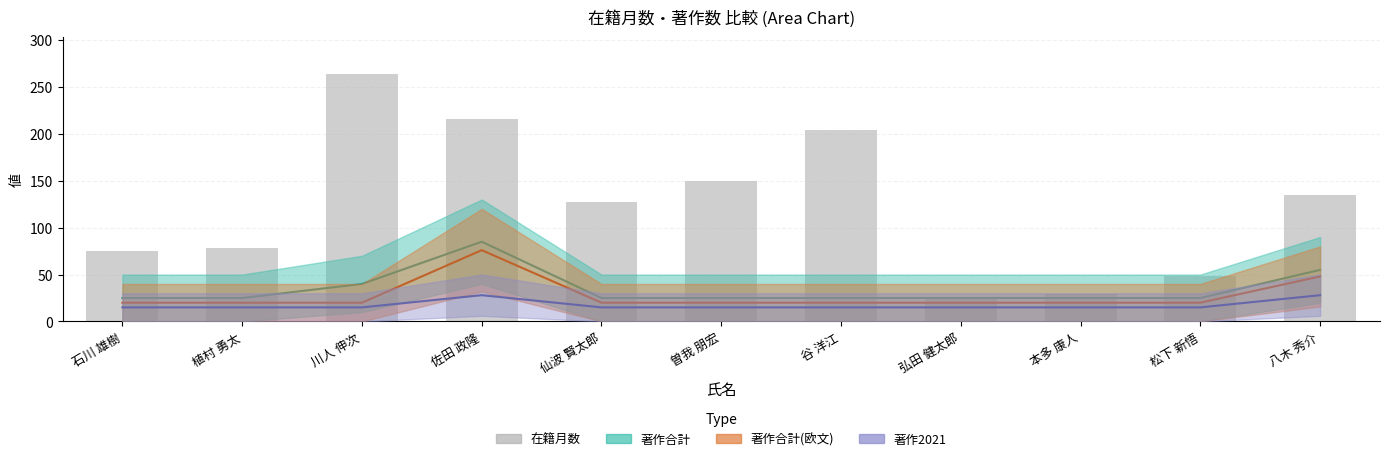

List the labels in order of value, smallest first.

弘田 健太郎, 本多 康人, 松下 新悟, 石川 雄樹, 植村 勇太, 仙波 賢太郎, 八木 秀介, 曽我 朋宏, 谷 洋江, 佐田 政隆, 川人 伸次